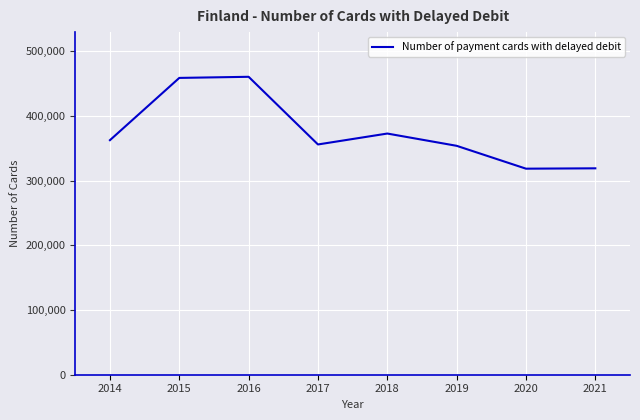

What is the difference between the values at 2018 and 2020?

54295